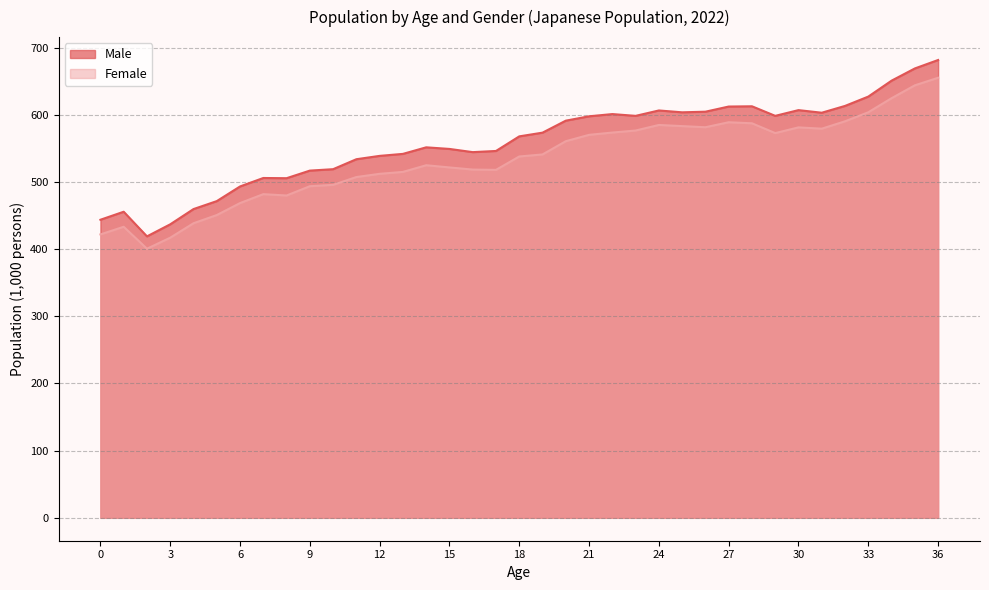

Does the chart display data point markers on the line(s)?

No